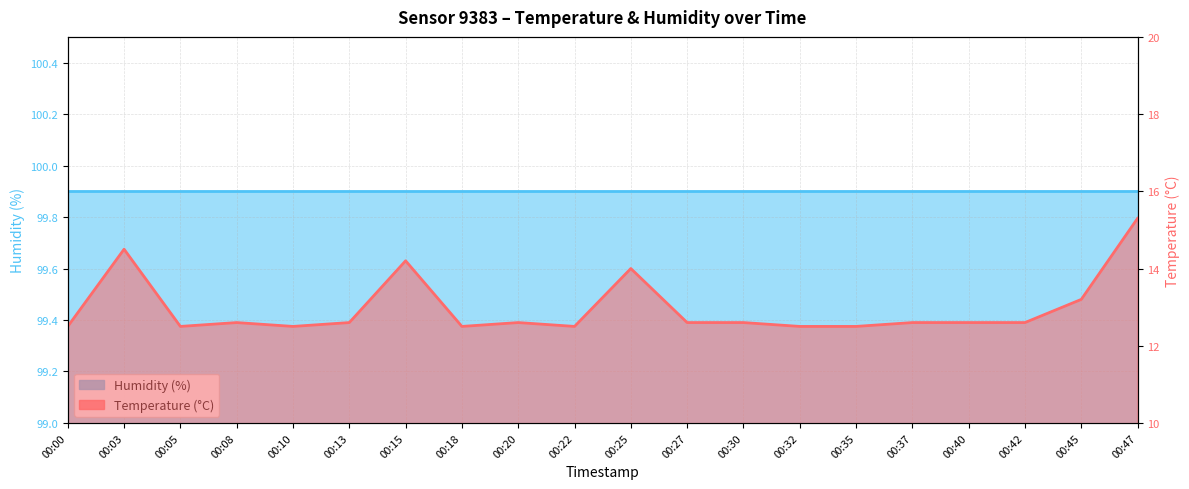

What is the approximate value at 00:35?

12.5